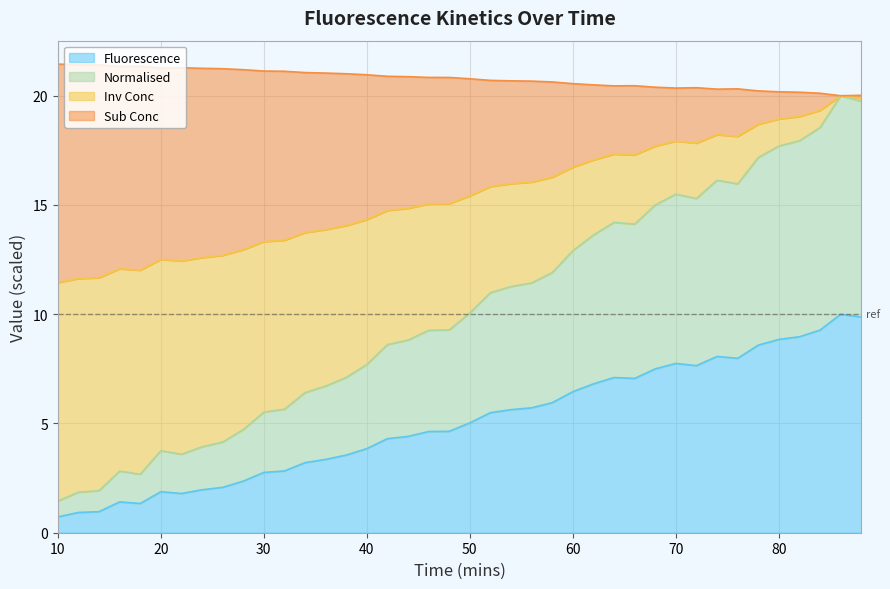

At how many categories does at least one series exceed 10?

40